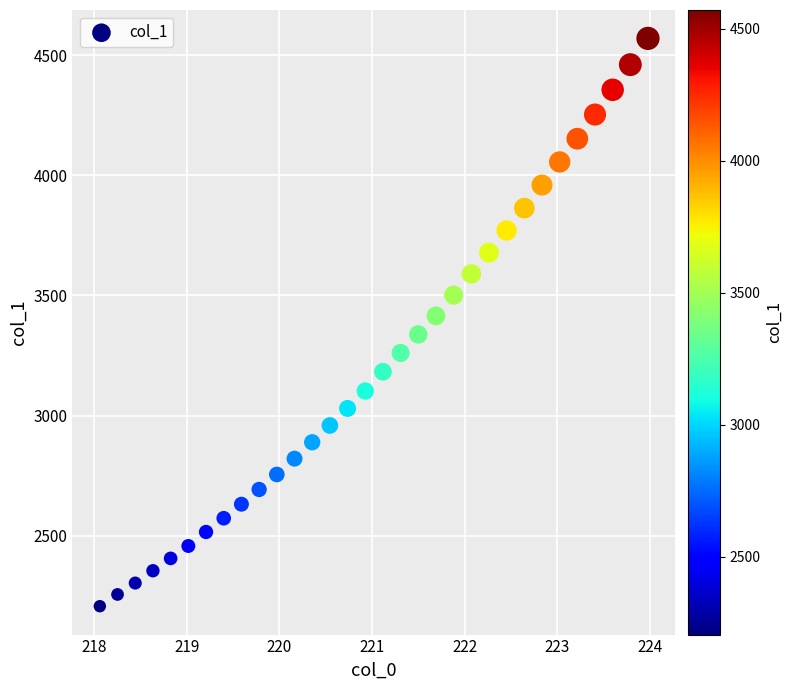

What is the range of X values (max minus min)?

5.9